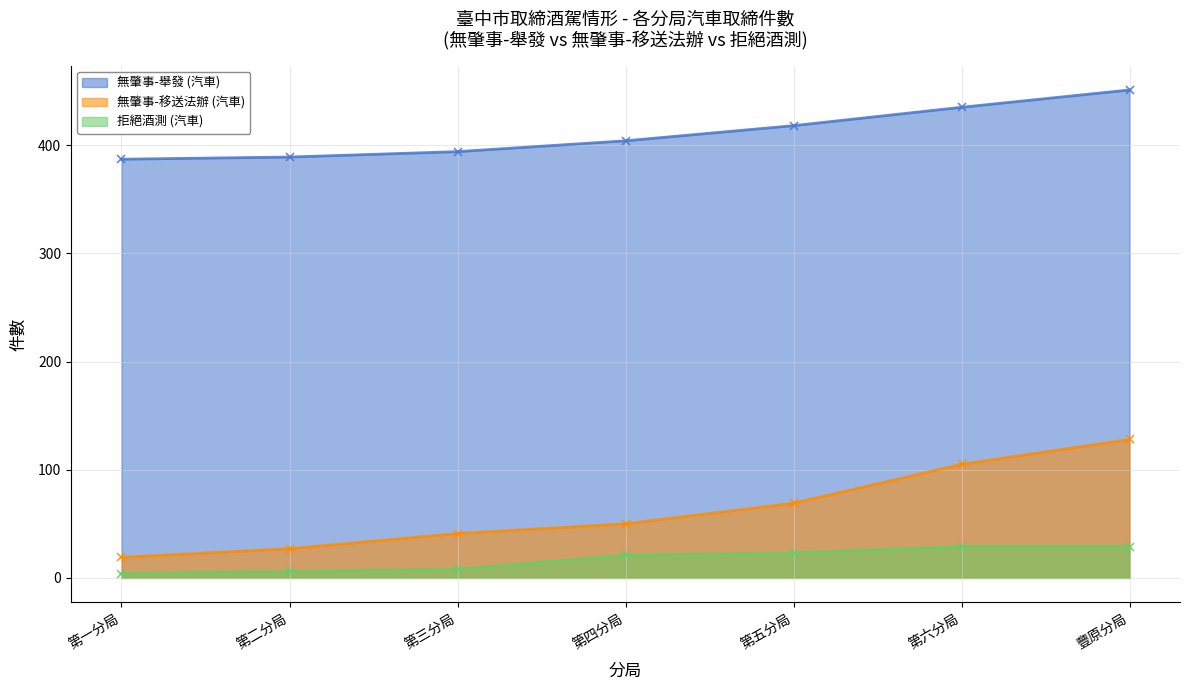

What is the sum of the 無肇事-舉發 (汽車) values at 第一分局 and 第三分局?

781